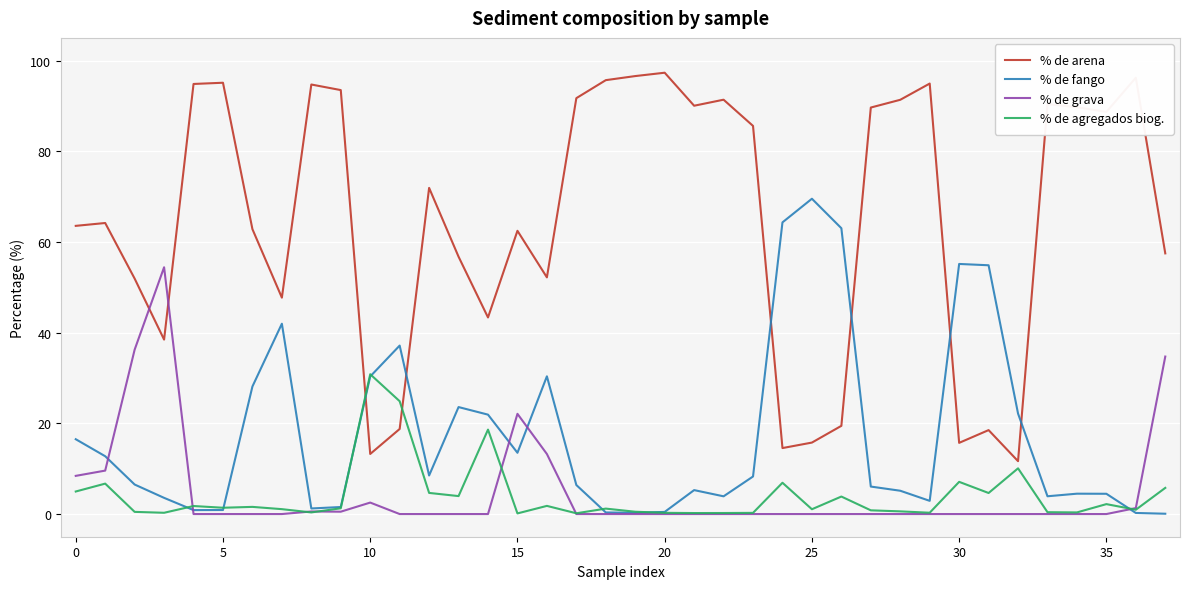

How many lines are shown in the chart?

4